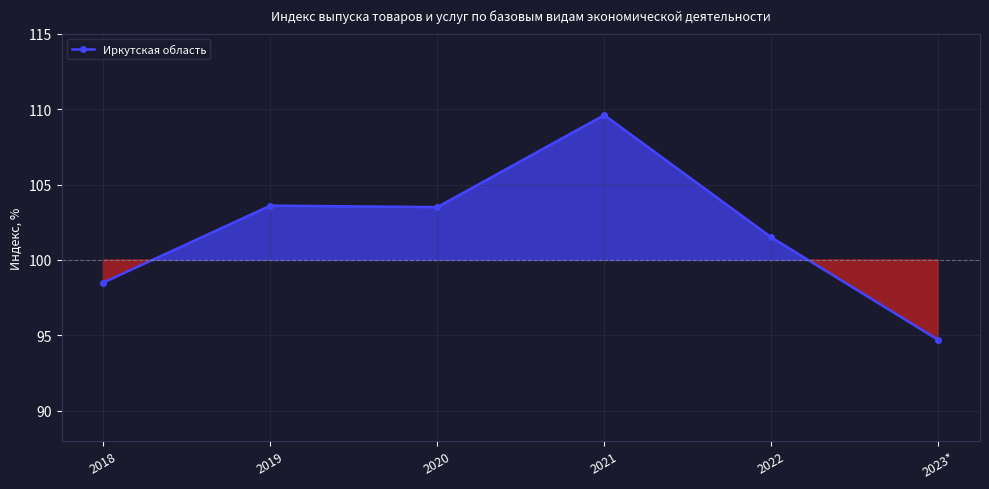

What value does the data have at 2019?

103.6